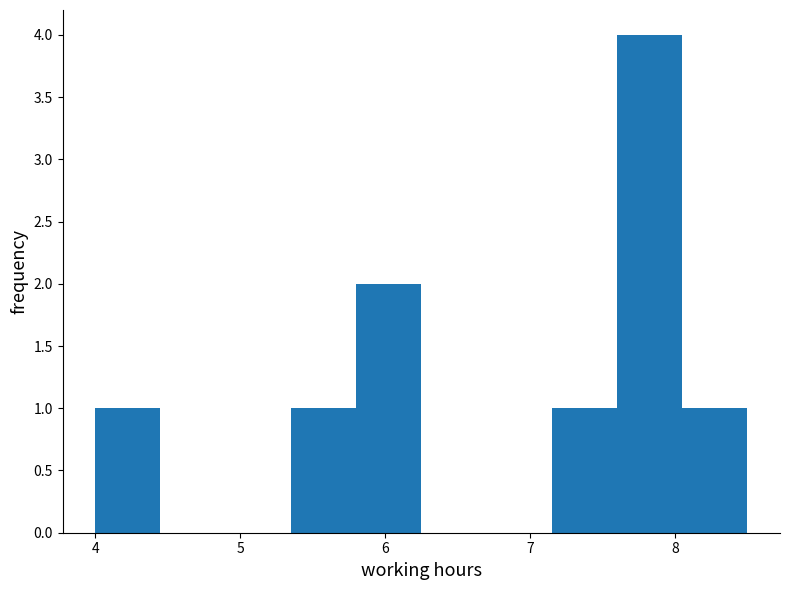

Reading left to right, transcribe this chart: for each bar, give the range it covers on the x-axis and its height. Neither the bar edges nor the heights are printed on the chart, so give them approximately, as read against the axes.

4.00 to 4.45: 1
4.45 to 4.90: 0
4.90 to 5.35: 0
5.35 to 5.80: 1
5.80 to 6.25: 2
6.25 to 6.70: 0
6.70 to 7.15: 0
7.15 to 7.60: 1
7.60 to 8.05: 4
8.05 to 8.50: 1